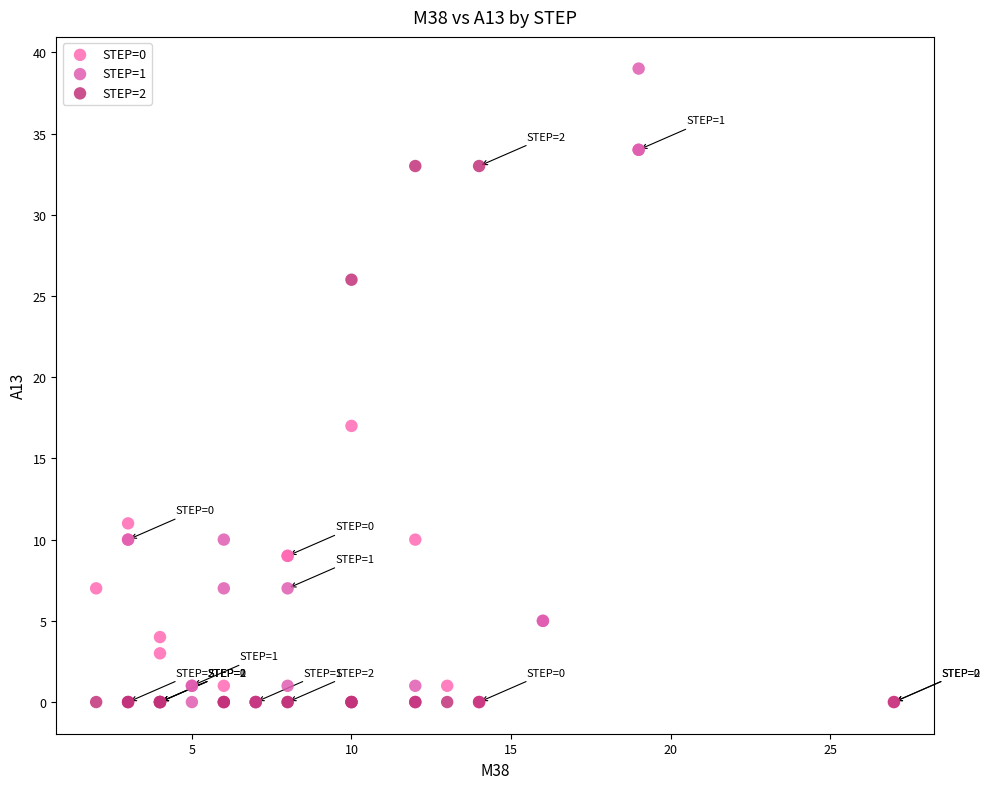

Which series contains the highest Y value?

STEP=1